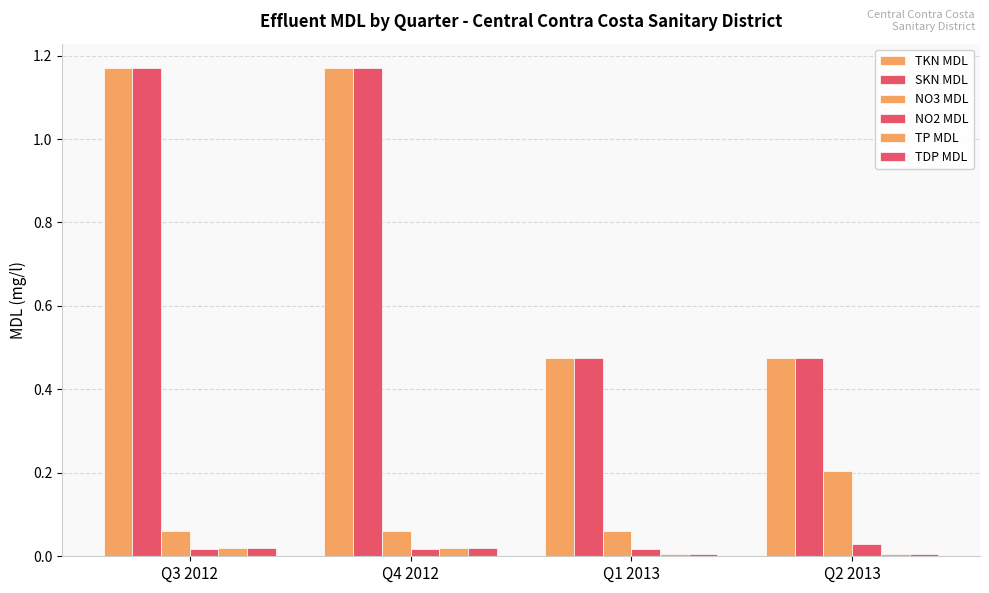

Rank the categories by NO2 MDL value from lowest to highest.

Q3 2012, Q4 2012, Q1 2013, Q2 2013